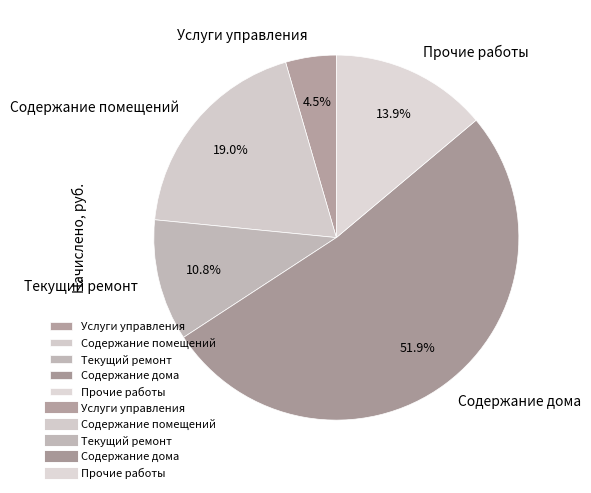

How many segments does this pie chart have?

5